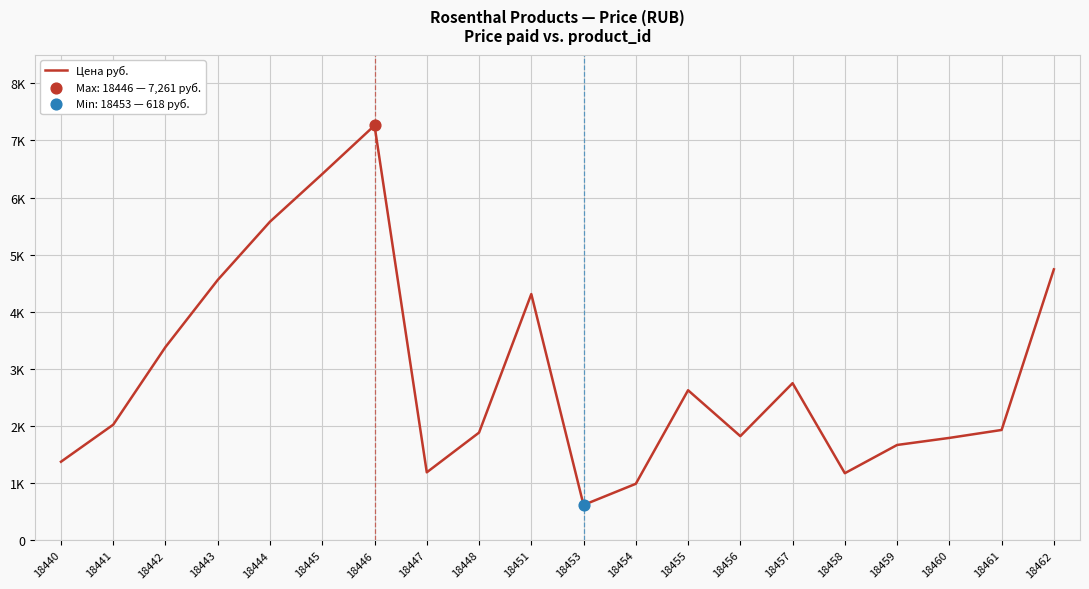

Is this an area chart (filled region under the line)?

No